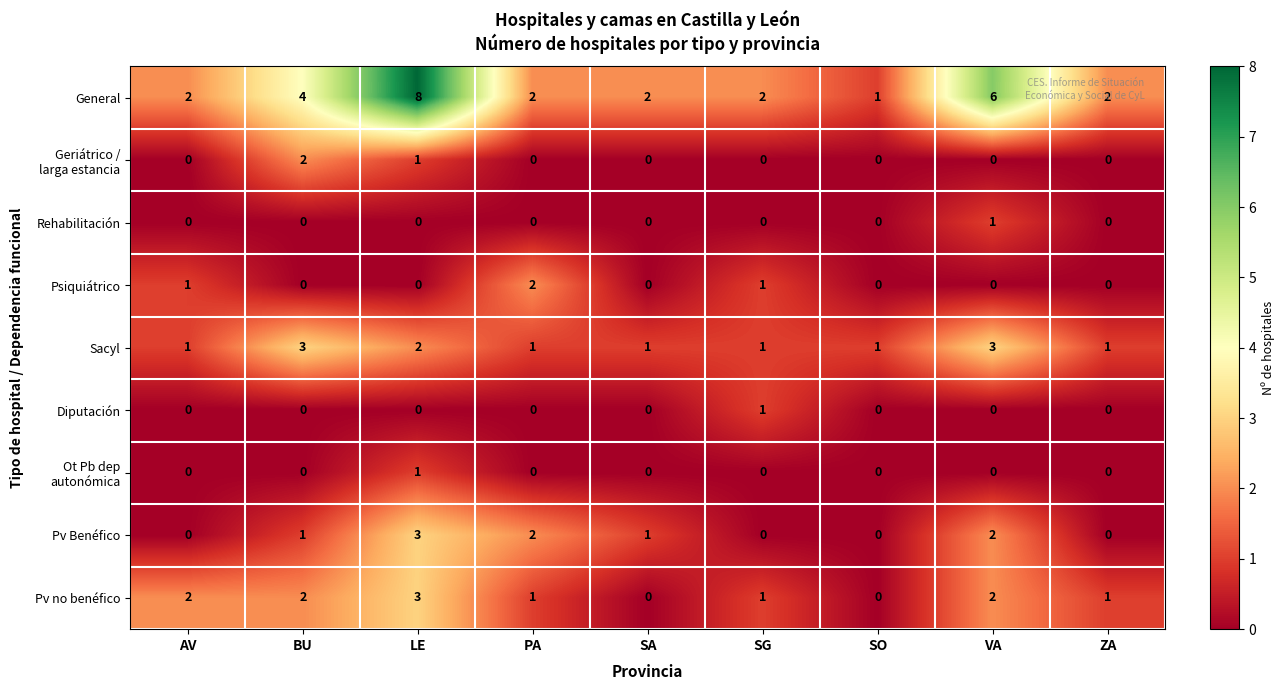

What is the sum of all General values?

29